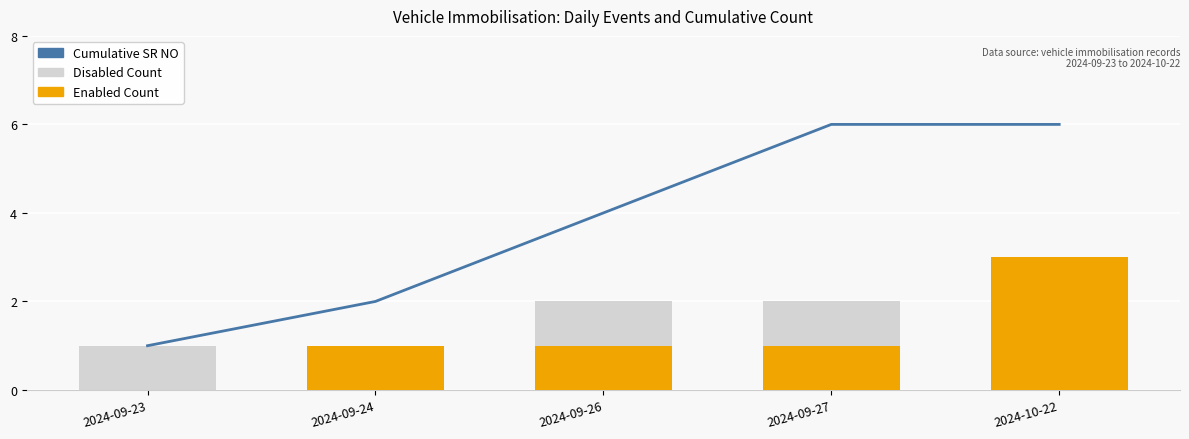

What position from the left is 2024-09-26?

3